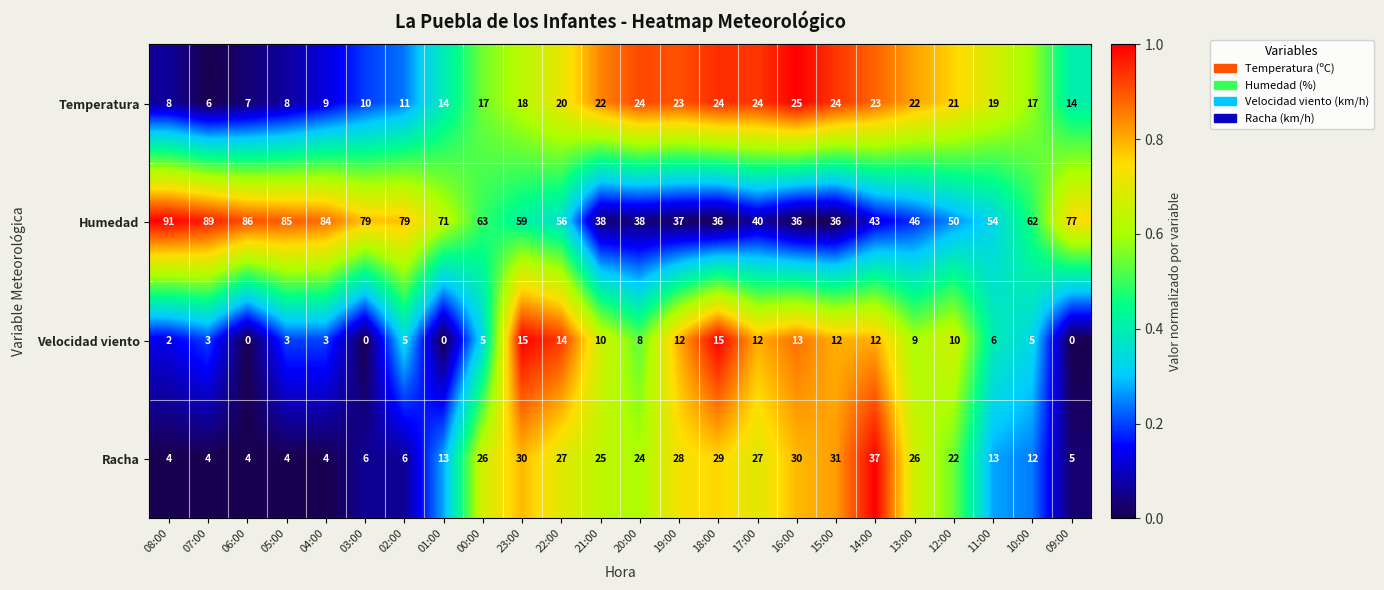

At 03:00, list the series in order from largest to smallest.

Humedad, Temperatura, Racha, Velocidad viento